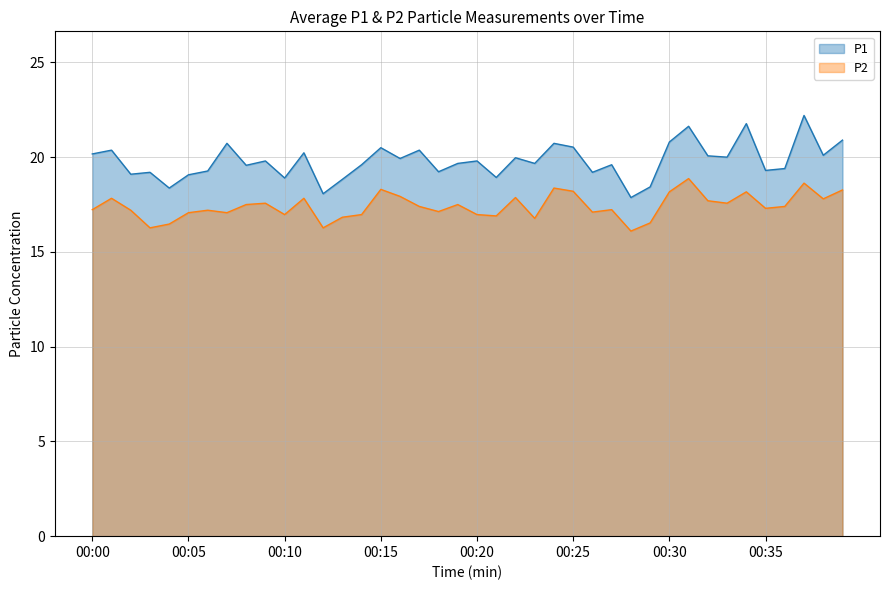

Reading left to right, transcribe all the data shown in this chart.

P1: 20.2	20.4	19.1	19.2	18.4	19.1	19.3	20.7	19.6	19.8	18.9	20.2	18.1	18.8	19.6	20.5	19.9	20.4	19.2	19.7	19.8	18.9	20.0	19.7	20.7	20.5	19.2	19.6	17.9	18.4	20.8	21.6	20.1	20.0	21.8	19.3	19.4	22.2	20.1	20.9
P2: 17.2	17.8	17.2	16.3	16.5	17.1	17.2	17.1	17.5	17.6	17.0	17.8	16.3	16.8	17.0	18.3	17.9	17.4	17.1	17.5	17.0	16.9	17.9	16.8	18.4	18.2	17.1	17.2	16.1	16.5	18.2	18.9	17.7	17.6	18.2	17.3	17.4	18.6	17.8	18.3